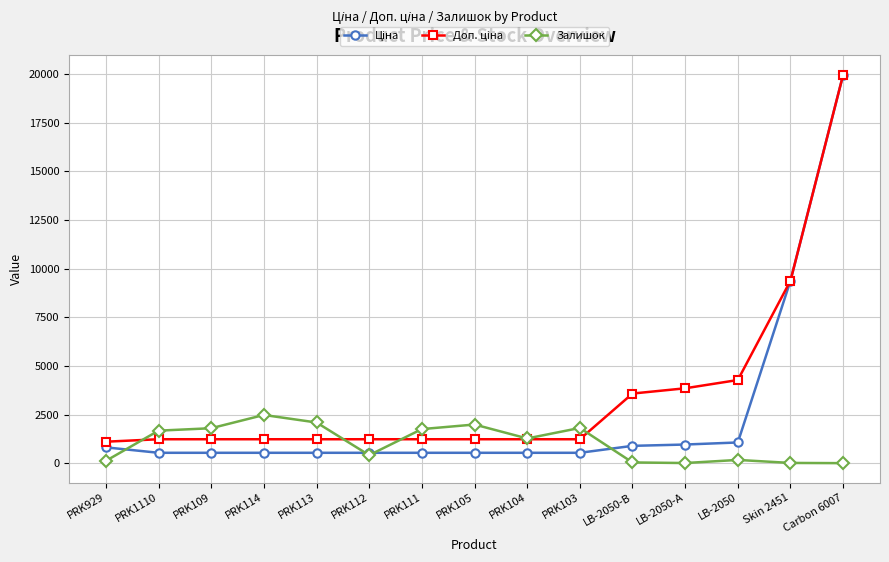

What is the difference between the highest and lowest values at PRK104?

737.0